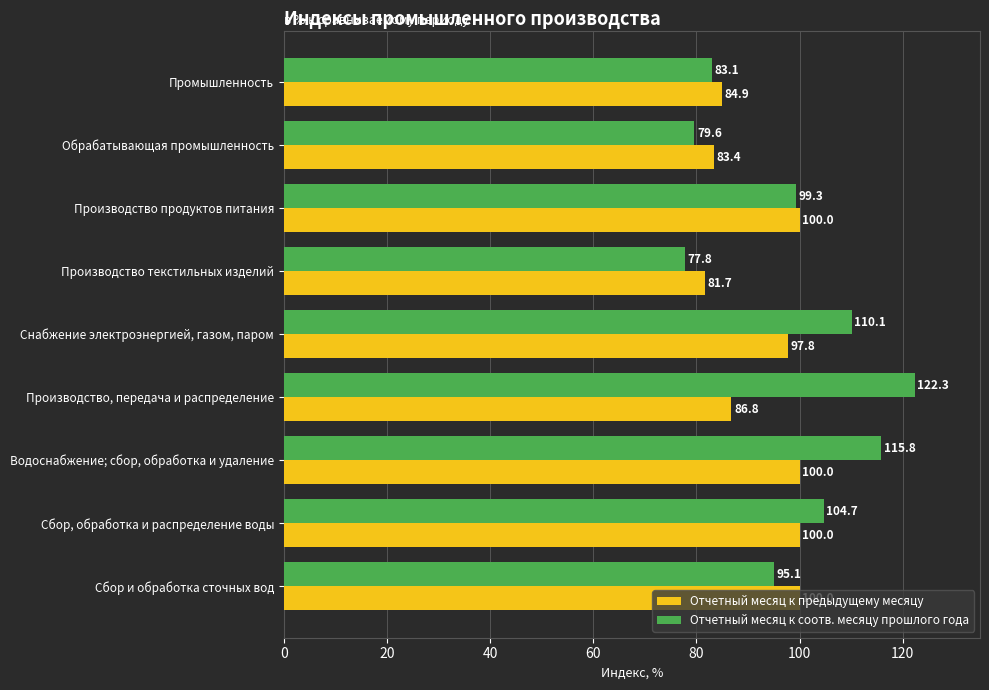

At which category is the sum across all series the highest?

Водоснабжение; сбор, обработка и удаление